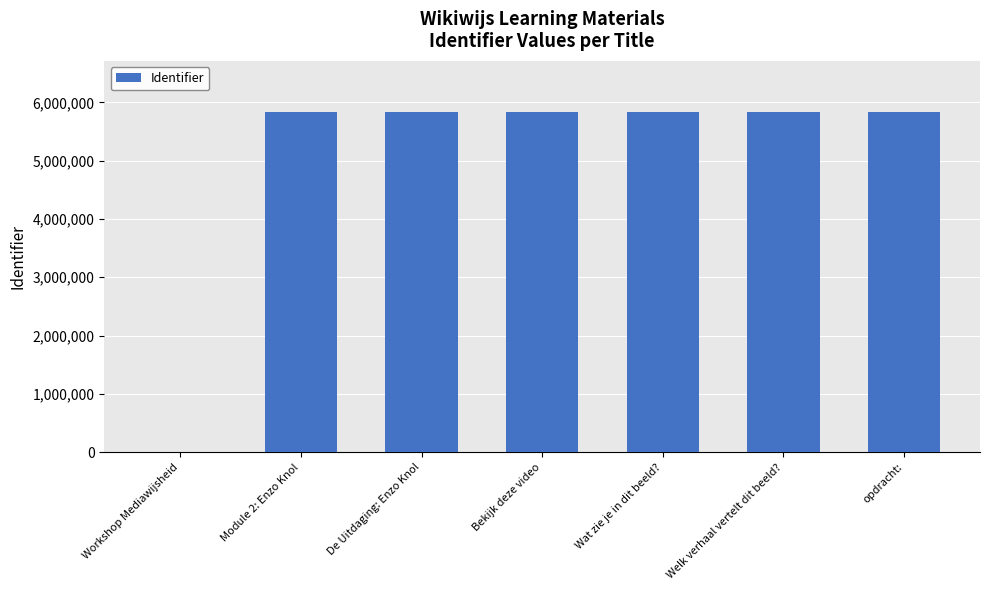

What is the sum of the values at De Uitdaging: Enzo Knol and Bekijk deze video?

11671826